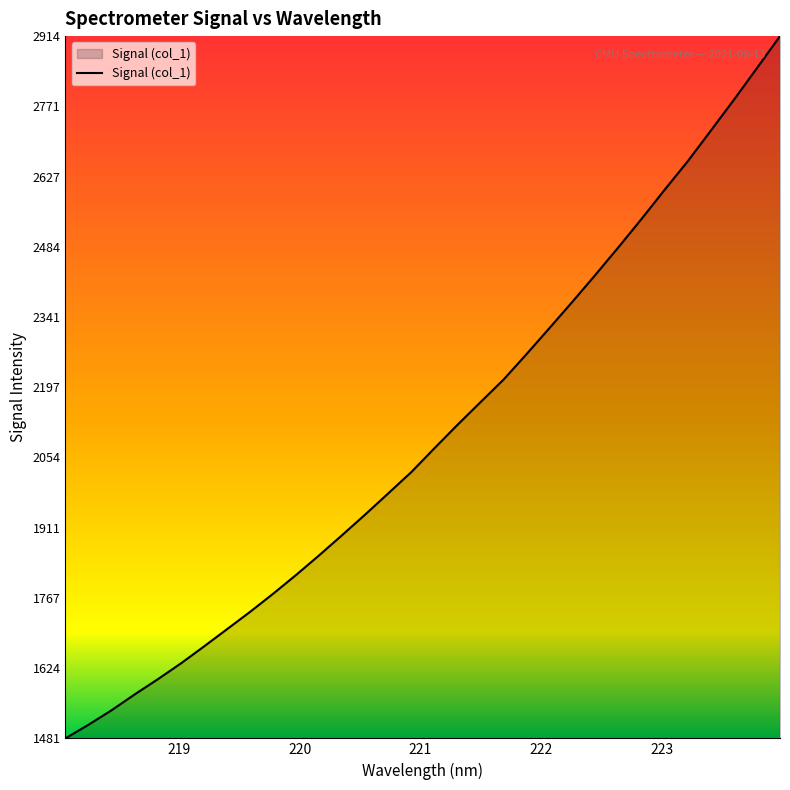

What is the difference between the maximum and minimum values?

1433.2